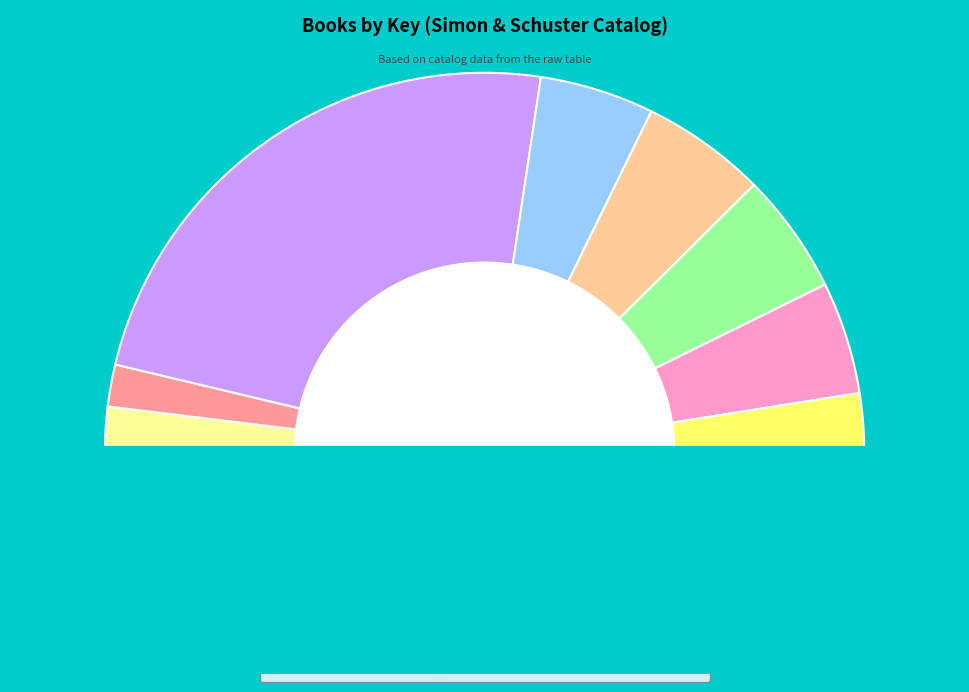

What is the largest slice in the pie chart?

Fantastic Failures